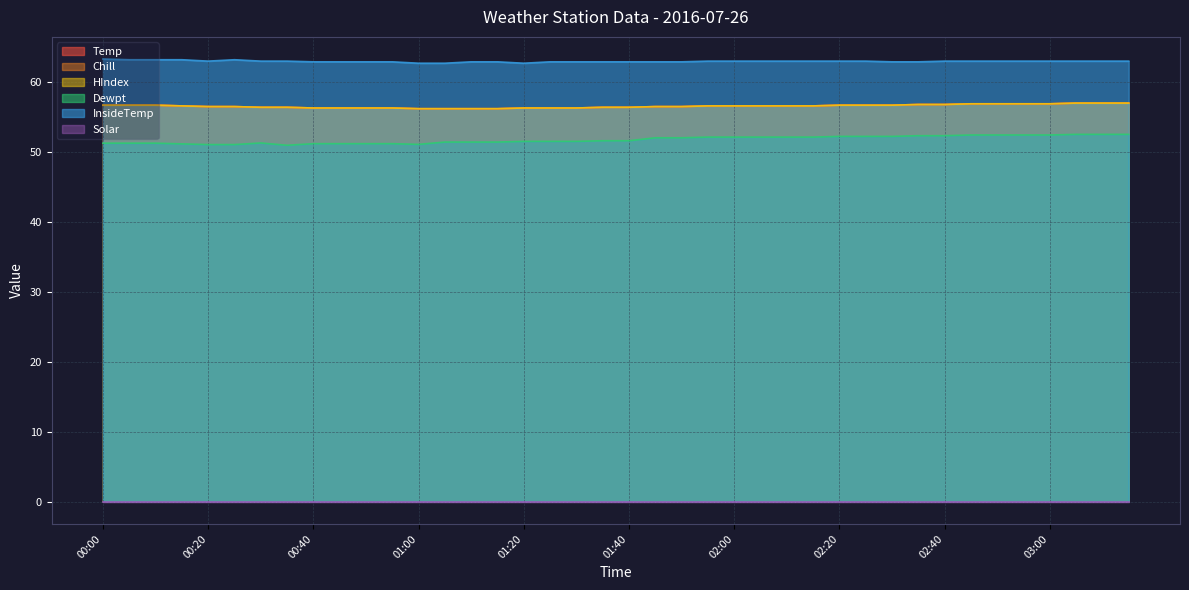

What is the highest value of the Dewpt series?

52.5